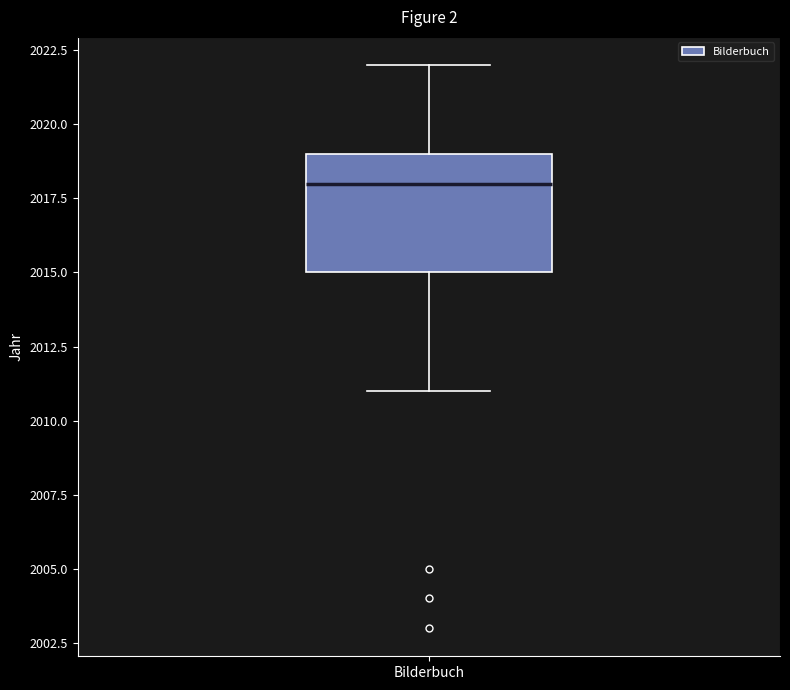

Where does the median line of the box for Bilderbuch sit on the y-axis? The values are not printed on the chart, so give them approximately, as read against the axis.

2018